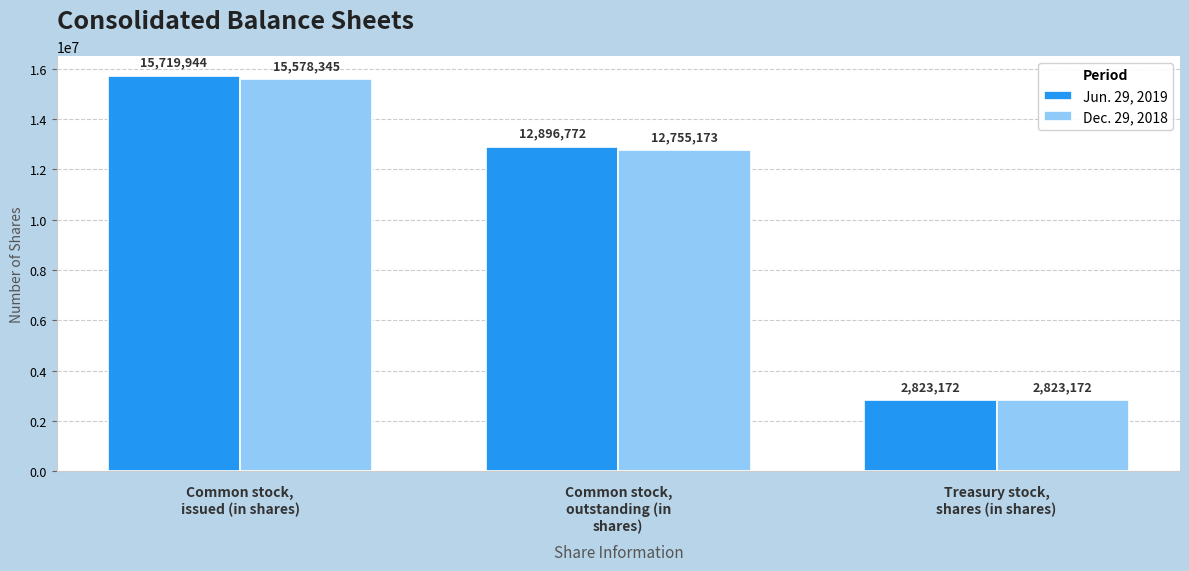

At how many categories does at least one series exceed 5667094?

2